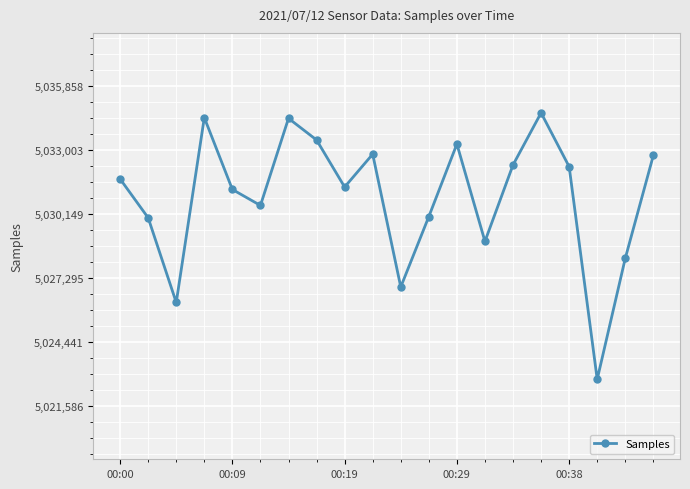

What is the smallest value displayed?

5022776